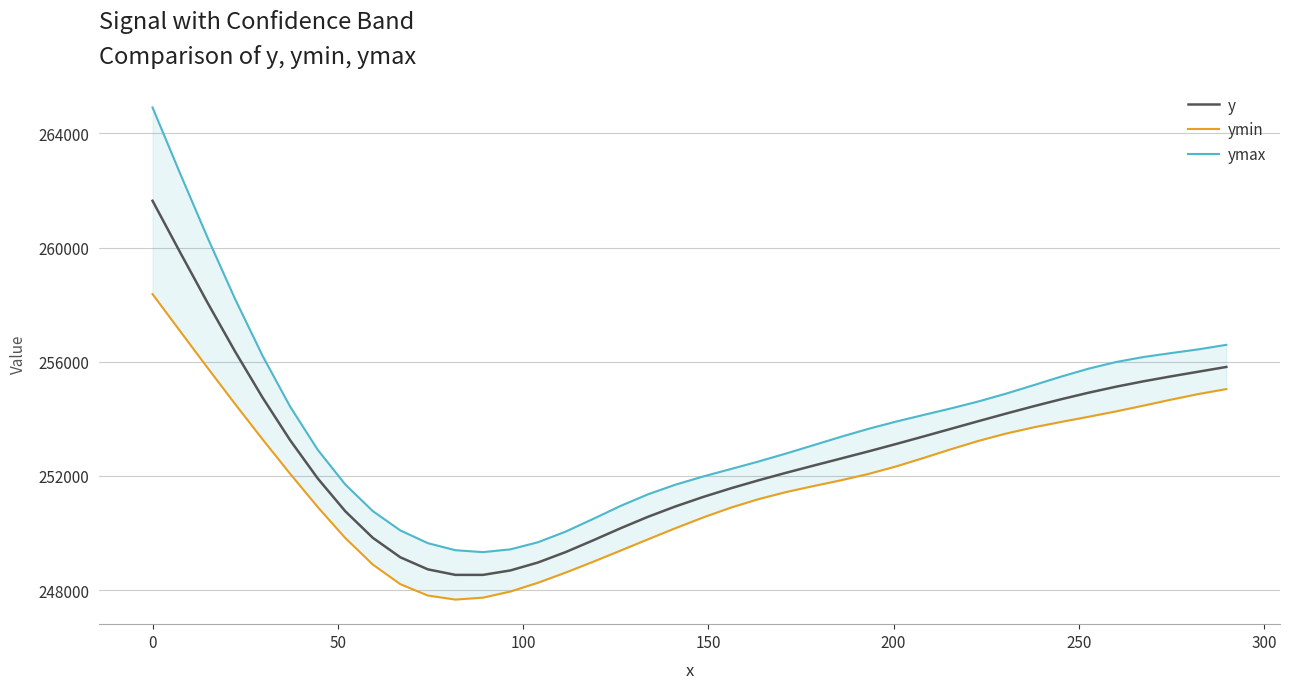

List the series in order of their overall mean, lowest first.

ymin, y, ymax